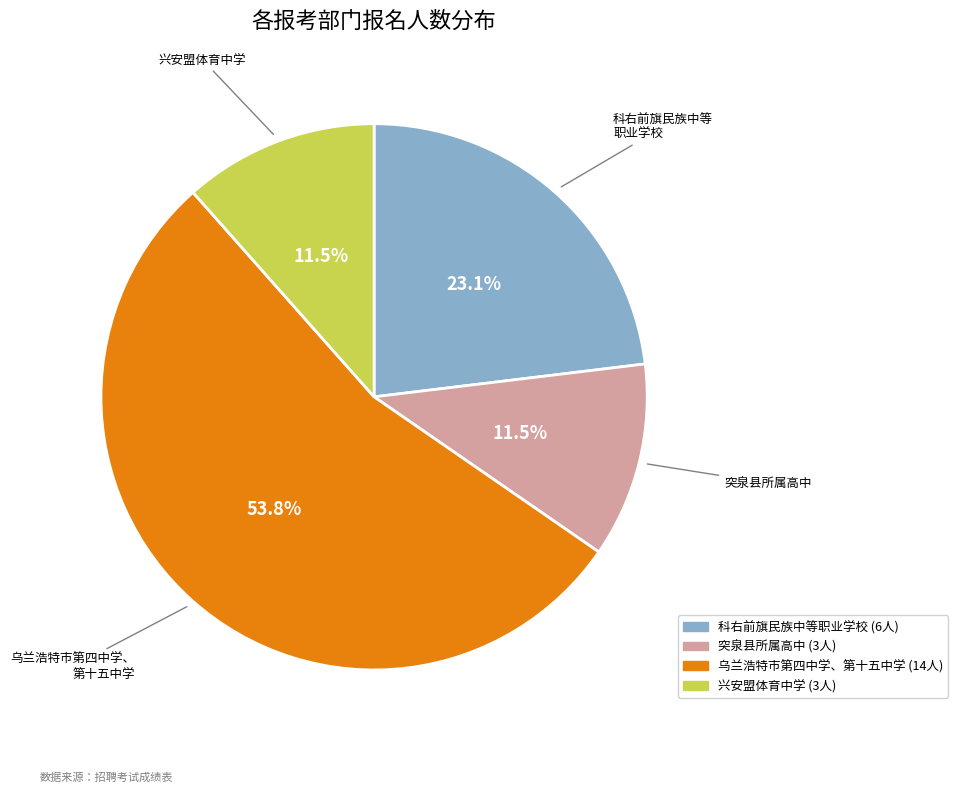

Which category accounts for the majority?

乌兰浩特市第四中学、第十五中学